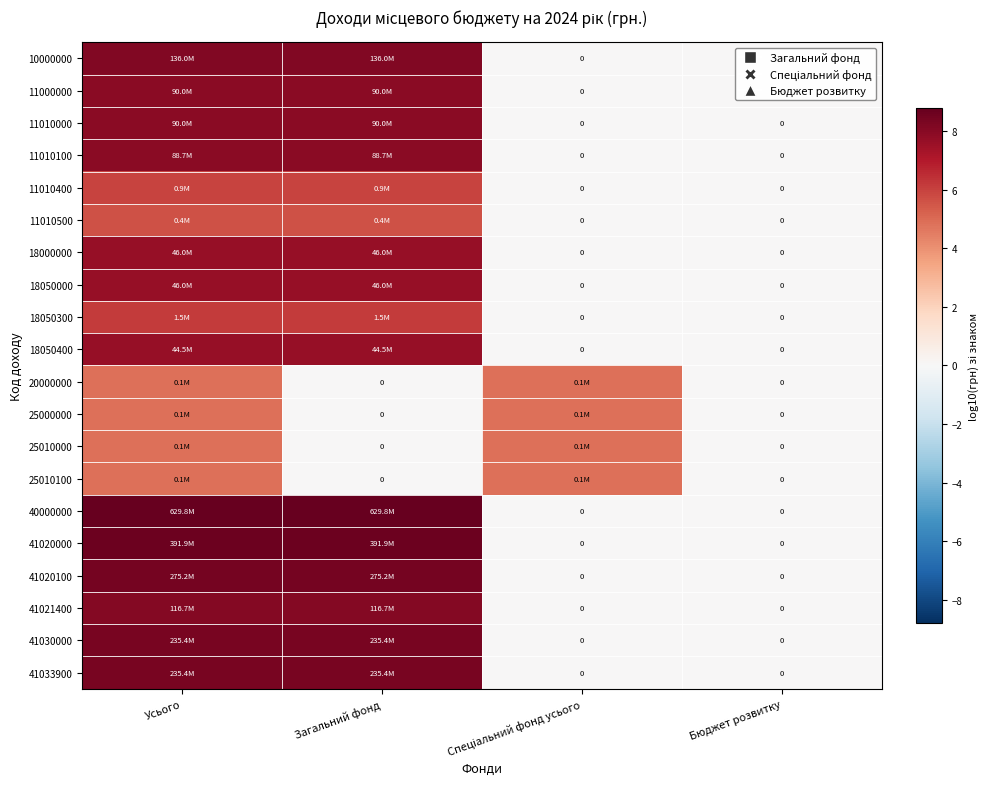

At which category is the sum across all series the highest?

Усього